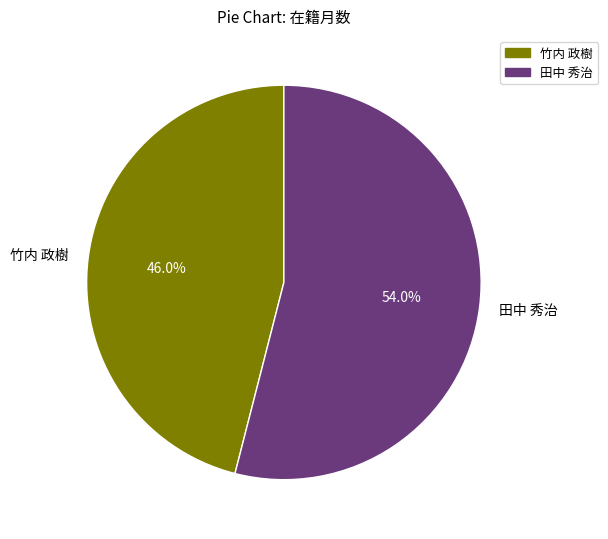

Count the number of slices in the pie.

2